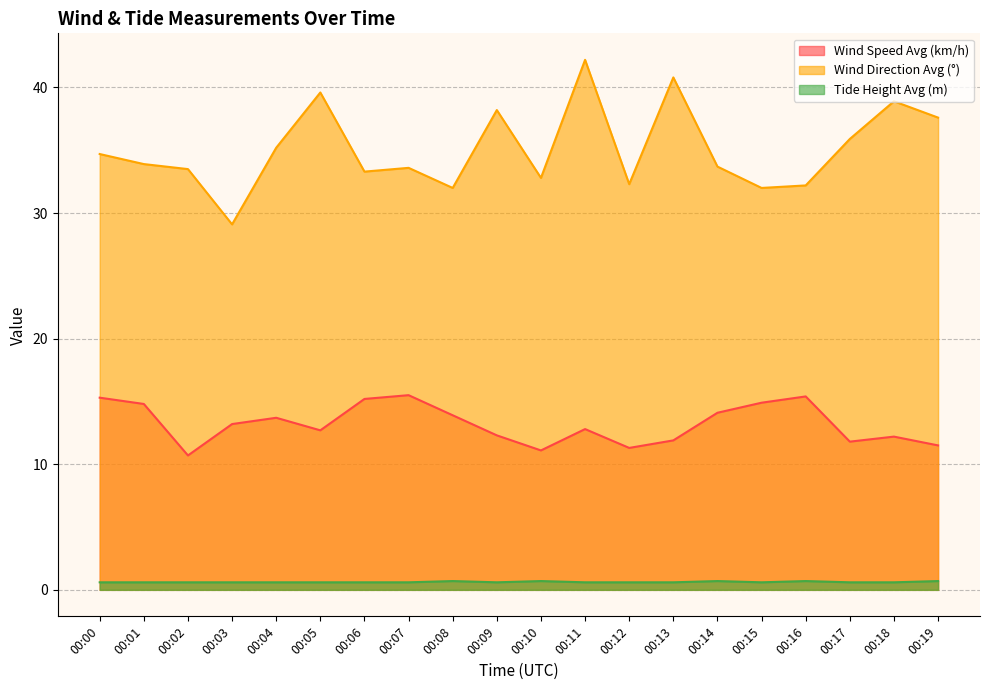

Reading left to right, list all the values displayed in this chart.

wind_spd_avg: 15.3	14.8	10.7	13.2	13.7	12.7	15.2	15.5	13.9	12.3	11.1	12.8	11.3	11.9	14.1	14.9	15.4	11.8	12.2	11.5
wind_dir_avg: 34.7	33.9	33.5	29.1	35.2	39.6	33.3	33.6	32.0	38.2	32.8	42.2	32.3	40.8	33.7	32.0	32.2	35.9	38.9	37.6
tide_ht_avg: 0.6	0.6	0.6	0.6	0.6	0.6	0.6	0.6	0.7	0.6	0.7	0.6	0.6	0.6	0.7	0.6	0.7	0.6	0.6	0.7